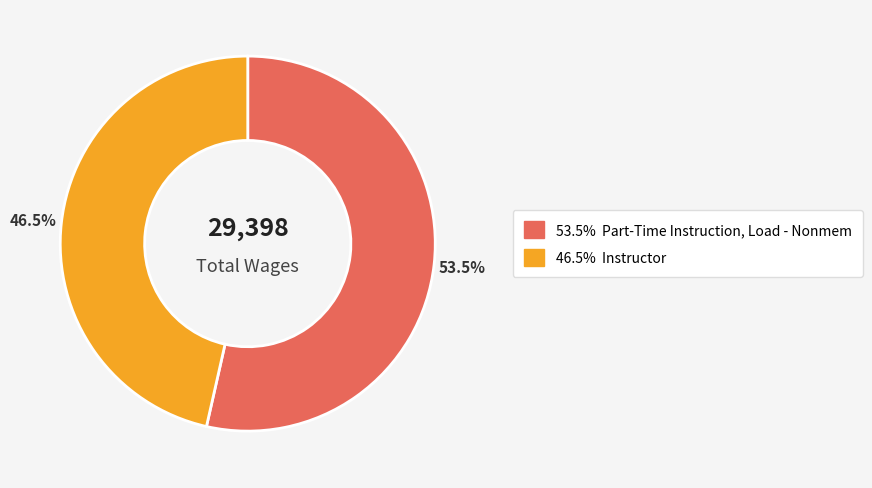

Is there any slice that represents more than half of the pie?

Yes